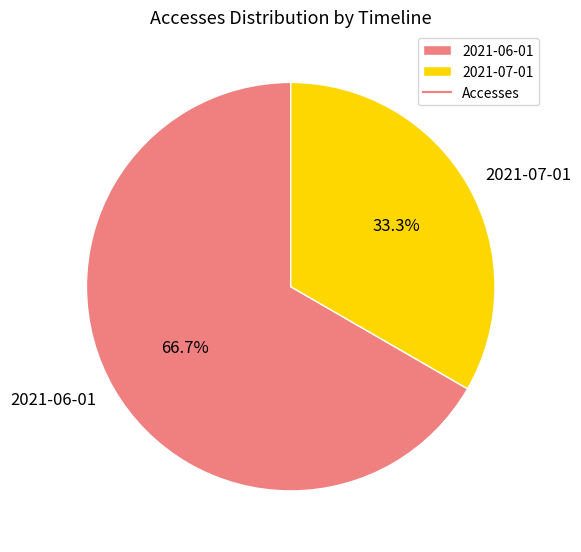

Which has a higher value, 2021-06-01 or 2021-07-01?

2021-06-01